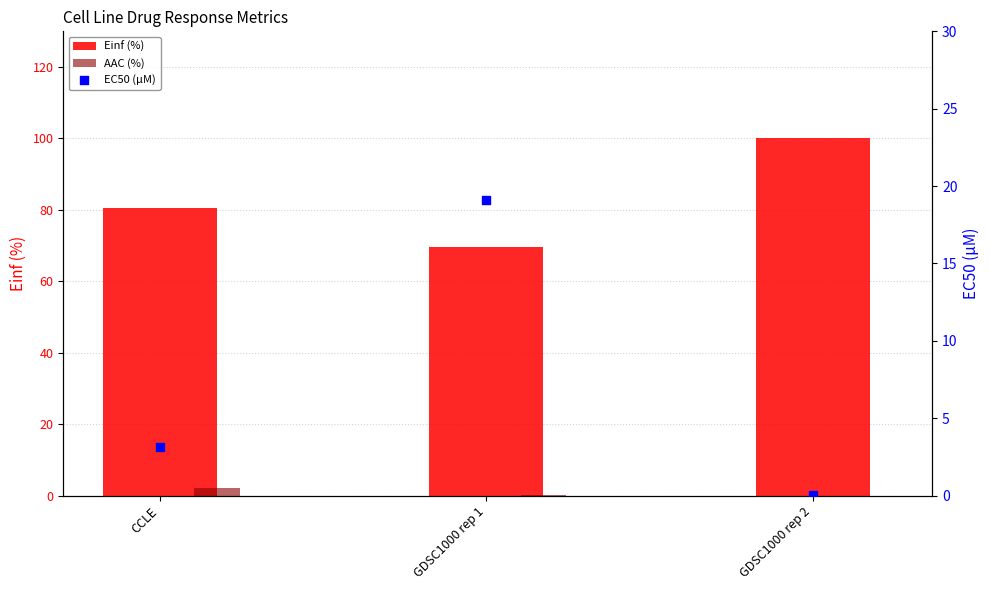

Which series reaches the minimum Y coordinate?

AAC (%)